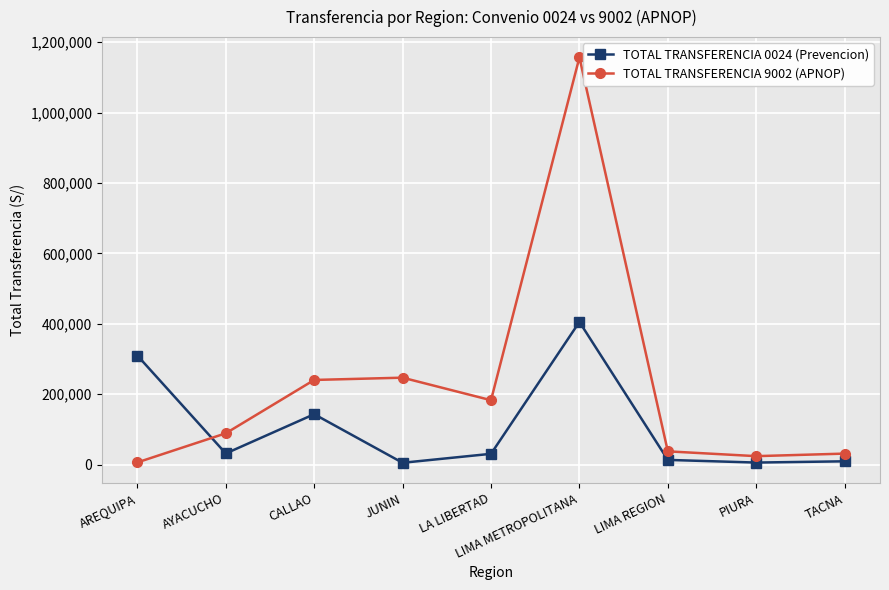

What is the difference between the maximum and minimum values in the TOTAL TRANSFERENCIA 0024 (Prevencion) series?

400018